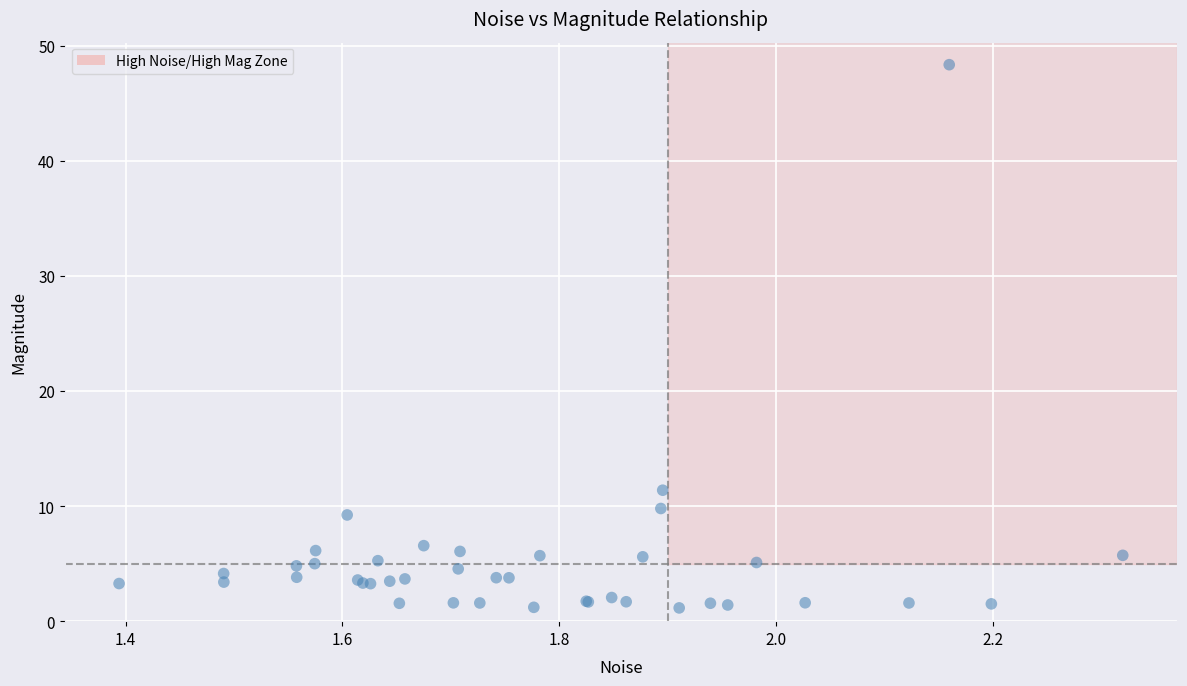

What Y value in the scatter plot is closest to 24?

11.4